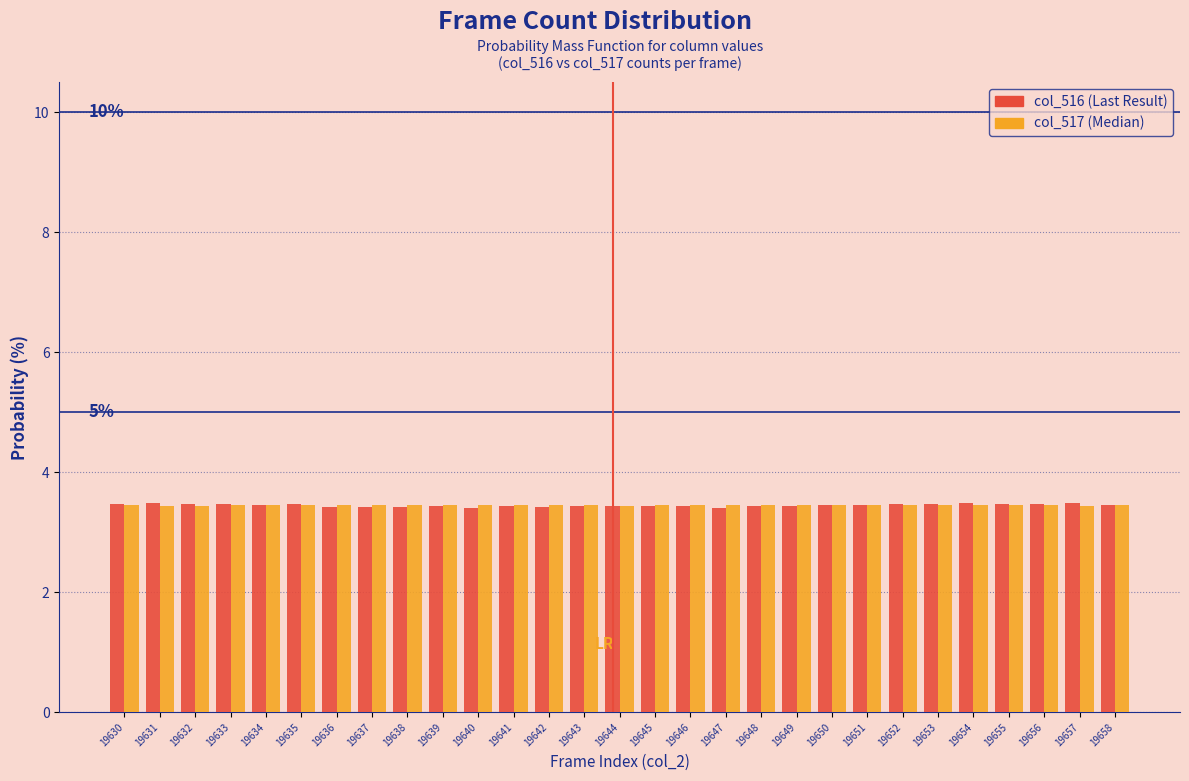

What is the minimum value shown in the chart?

3.4